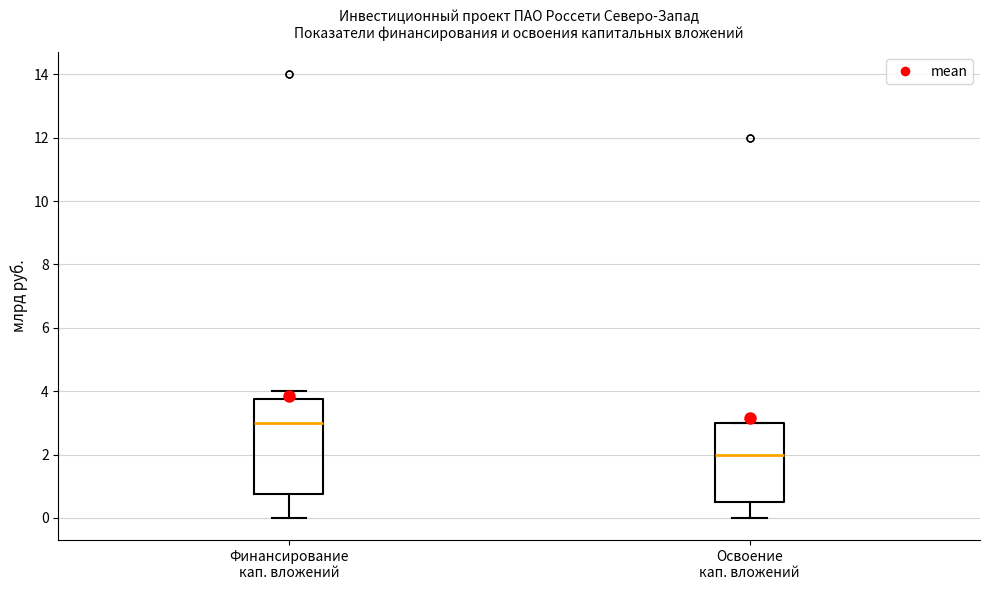

Where does the median line of the box for Финансирование кап. вложений sit on the y-axis? The values are not printed on the chart, so give them approximately, as read against the axis.

3.0